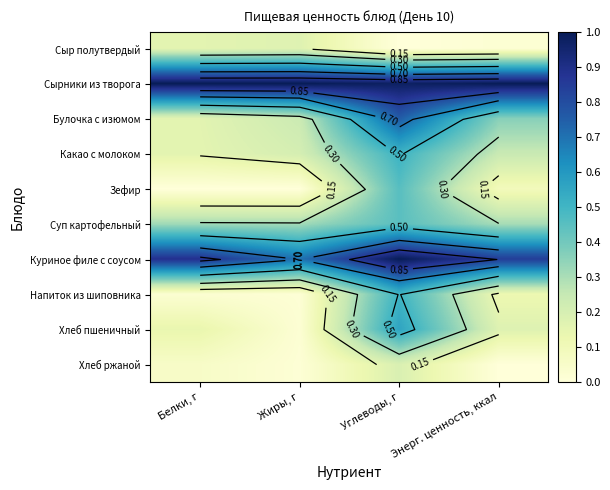

What is the difference between the Хлеб ржаной values at Энерг. ценность, ккал and Белки, г?

0.1